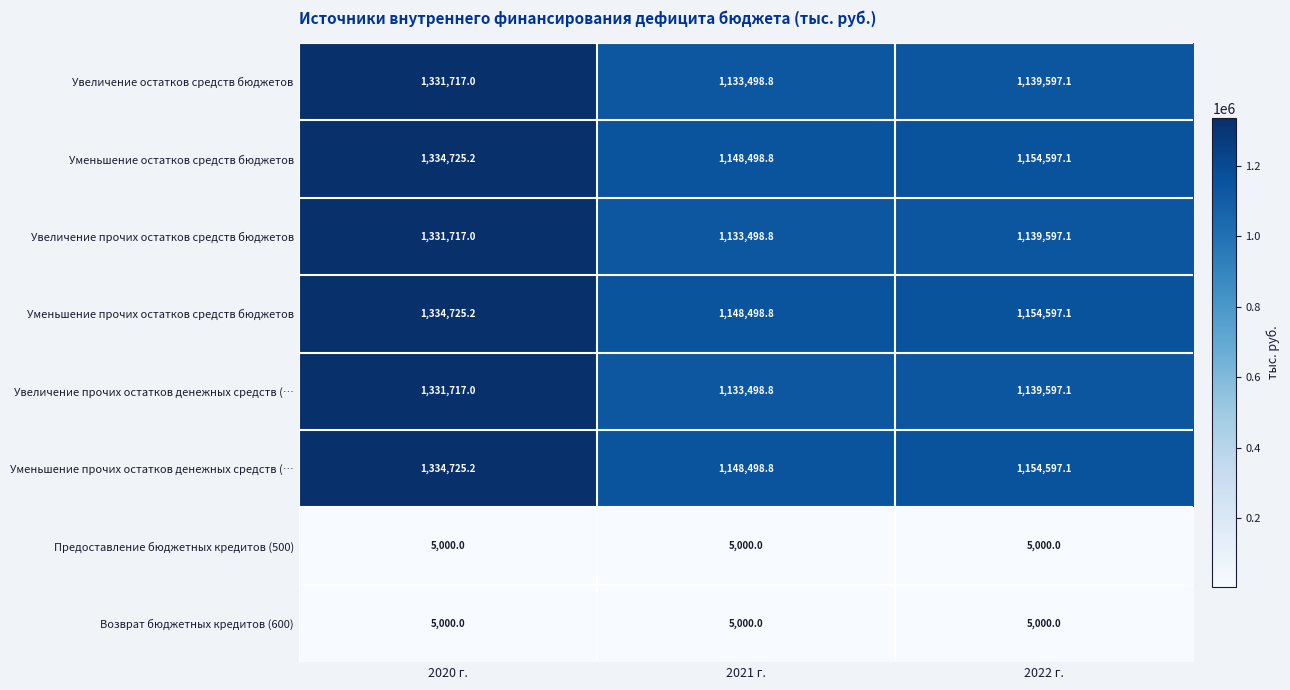

At which label is Увеличение прочих остатков денежных средств (… closest to 1232607?

2022 г.